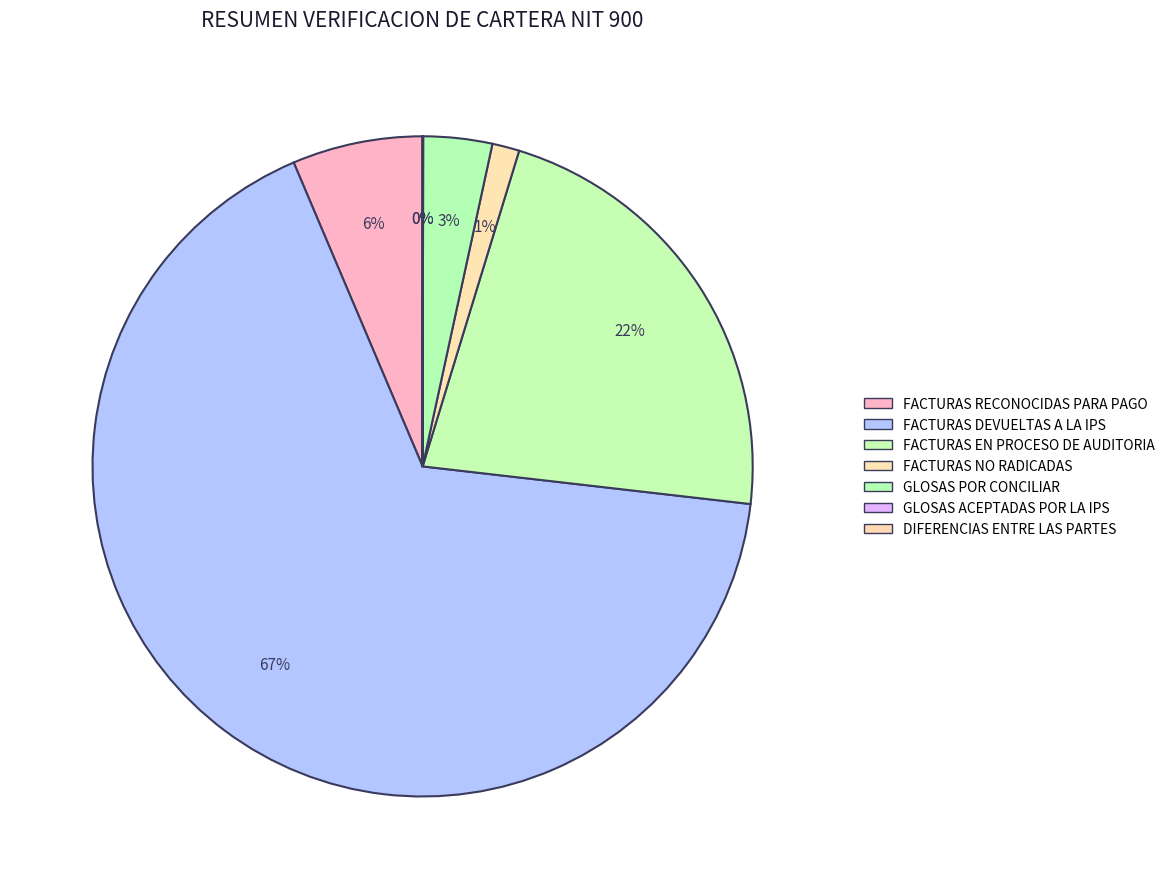

Which category accounts for the majority?

FACTURAS DEVUELTAS A LA IPS